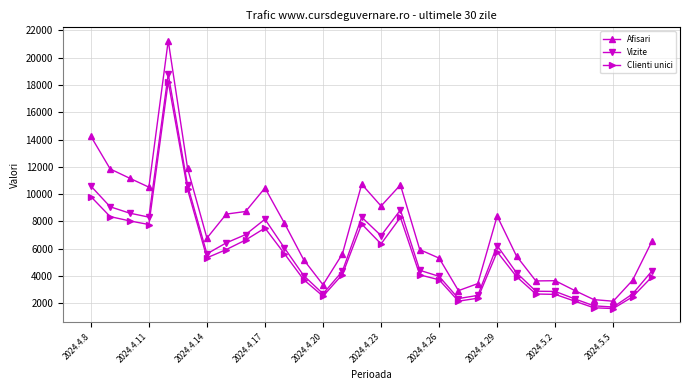

True or false: Clienti unici has more than 2 interior local peaks.

True